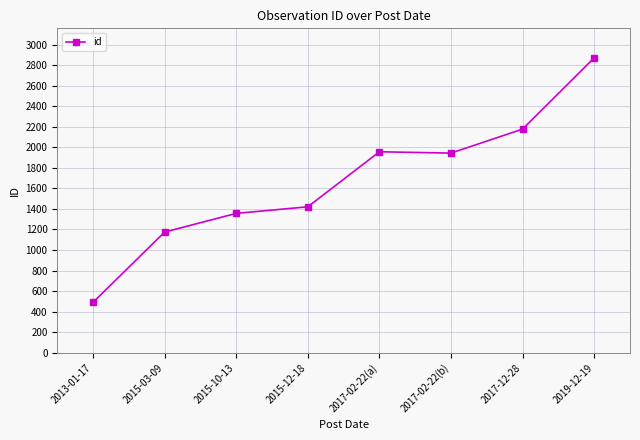

What position from the left is 2015-12-18?

4